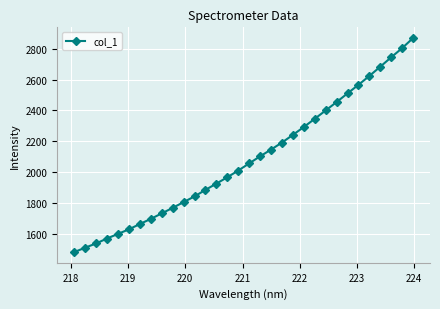

What is the value of the 29th point from the left?

2683.4